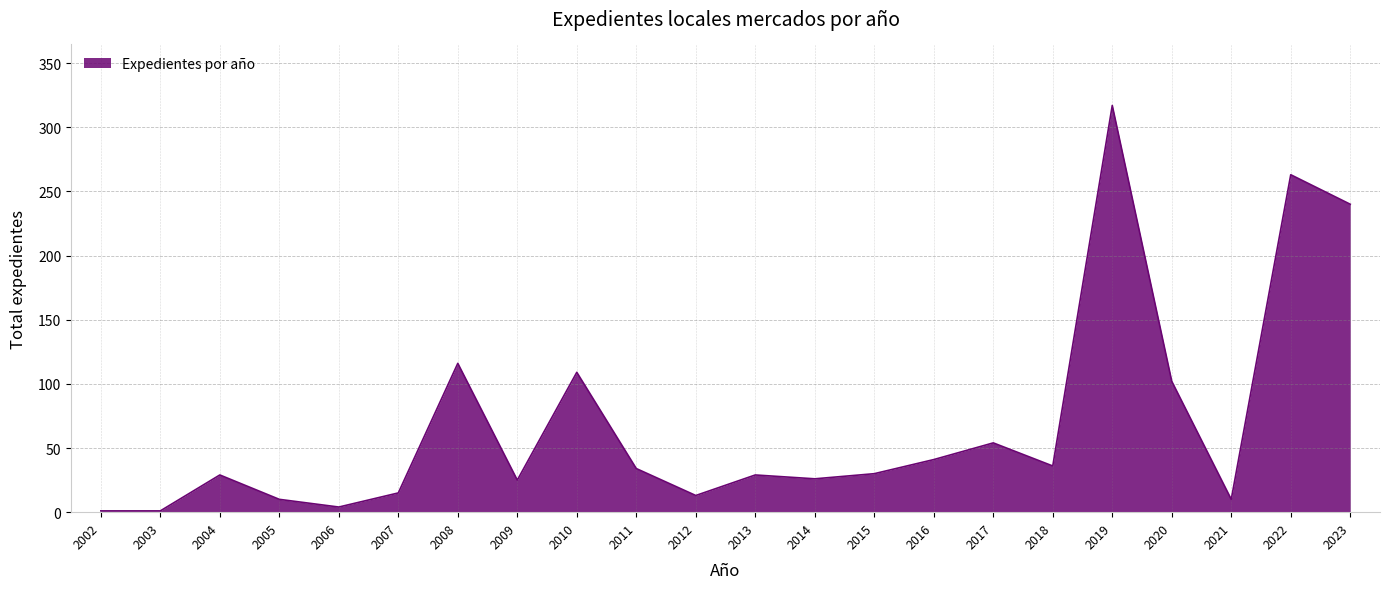

What is the difference between the maximum and minimum values?

316